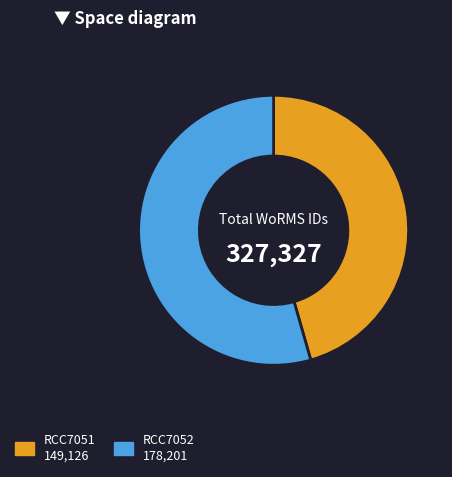

True or false: RCC7051 accounts for 38% of the total.

False